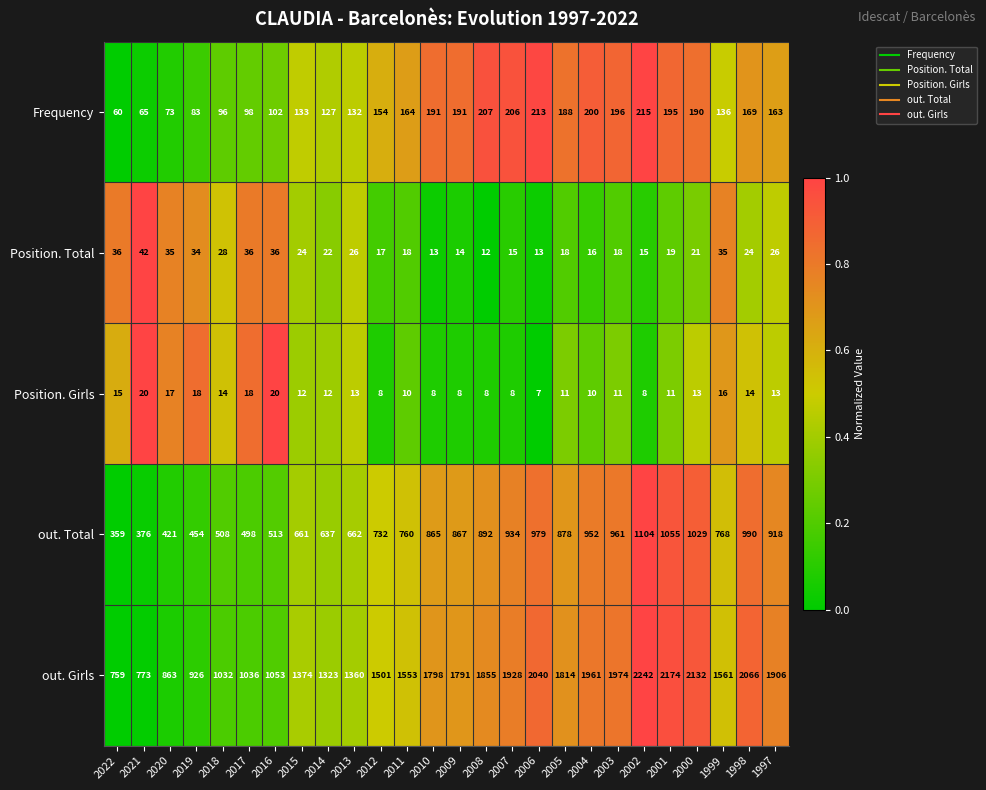

True or false: Position. Total has a value of 17 at 2012.

True